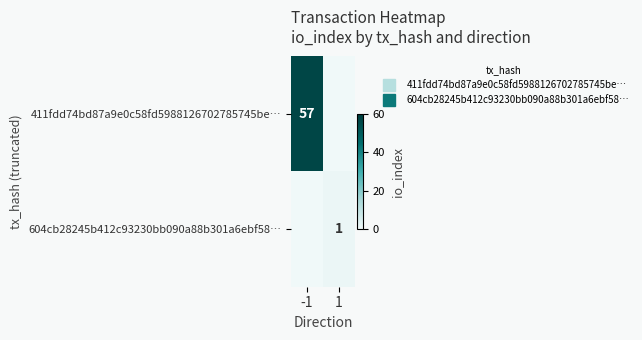

What is the average value of the 411fdd74bd87a9e0c58fd5988126702785745be… series?

28